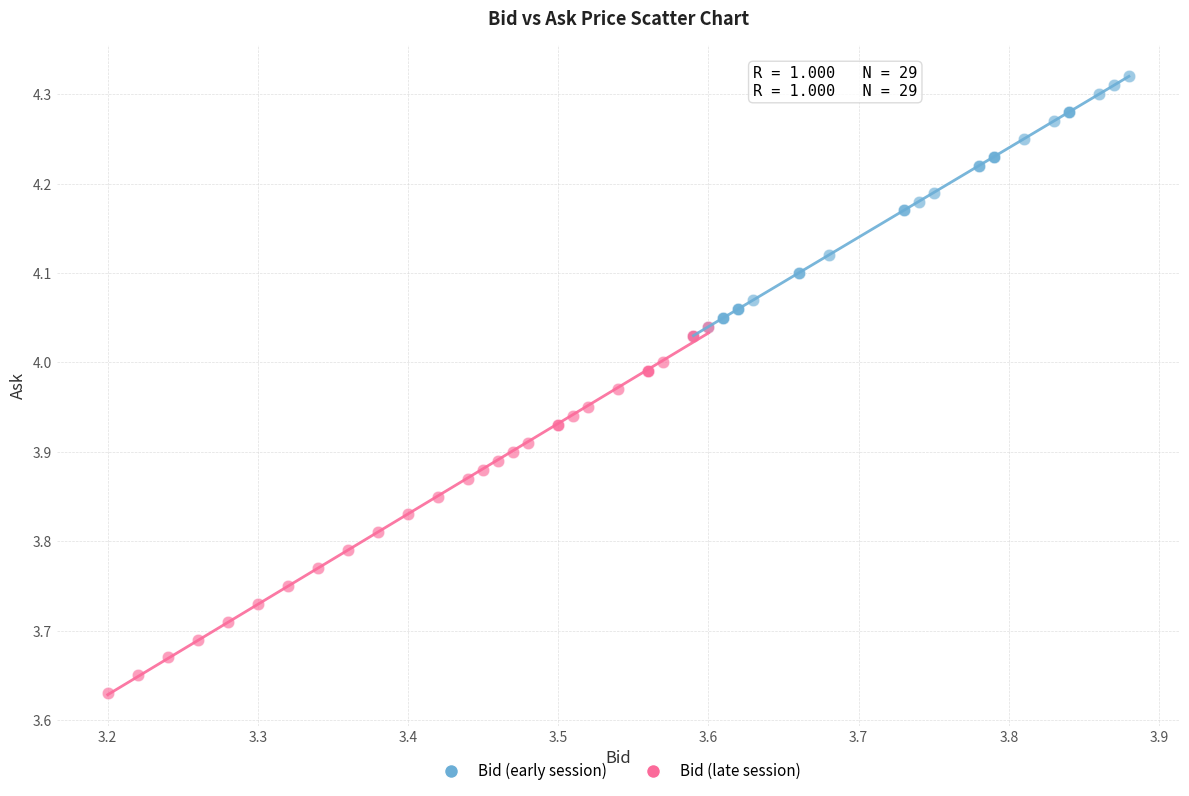

Which series contains the lowest Y value?

Bid (late session)